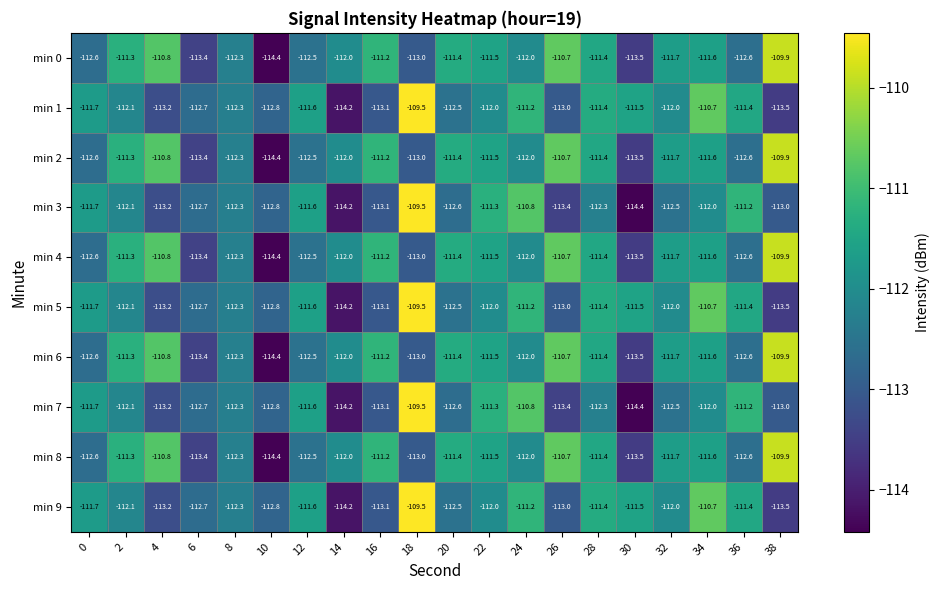

What is the minimum value shown in the chart?

-114.4